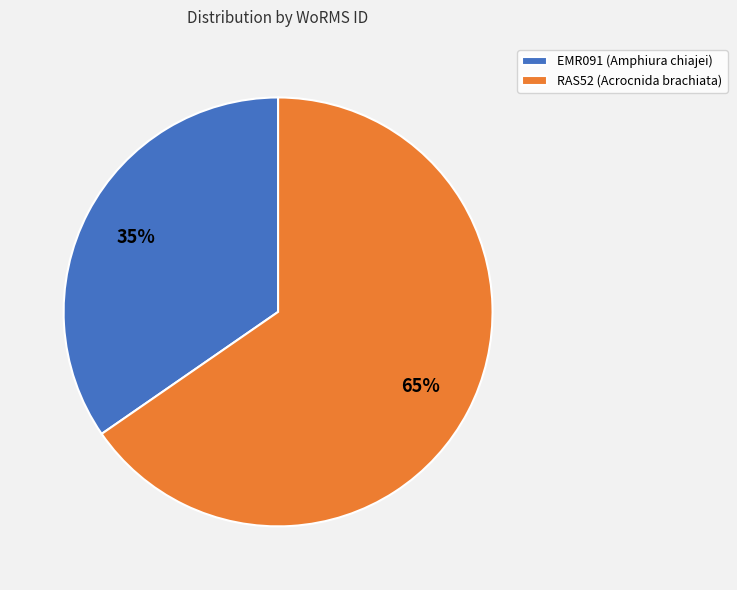

Which has a higher value, RAS52 (Acrocnida brachiata) or EMR091 (Amphiura chiajei)?

RAS52 (Acrocnida brachiata)